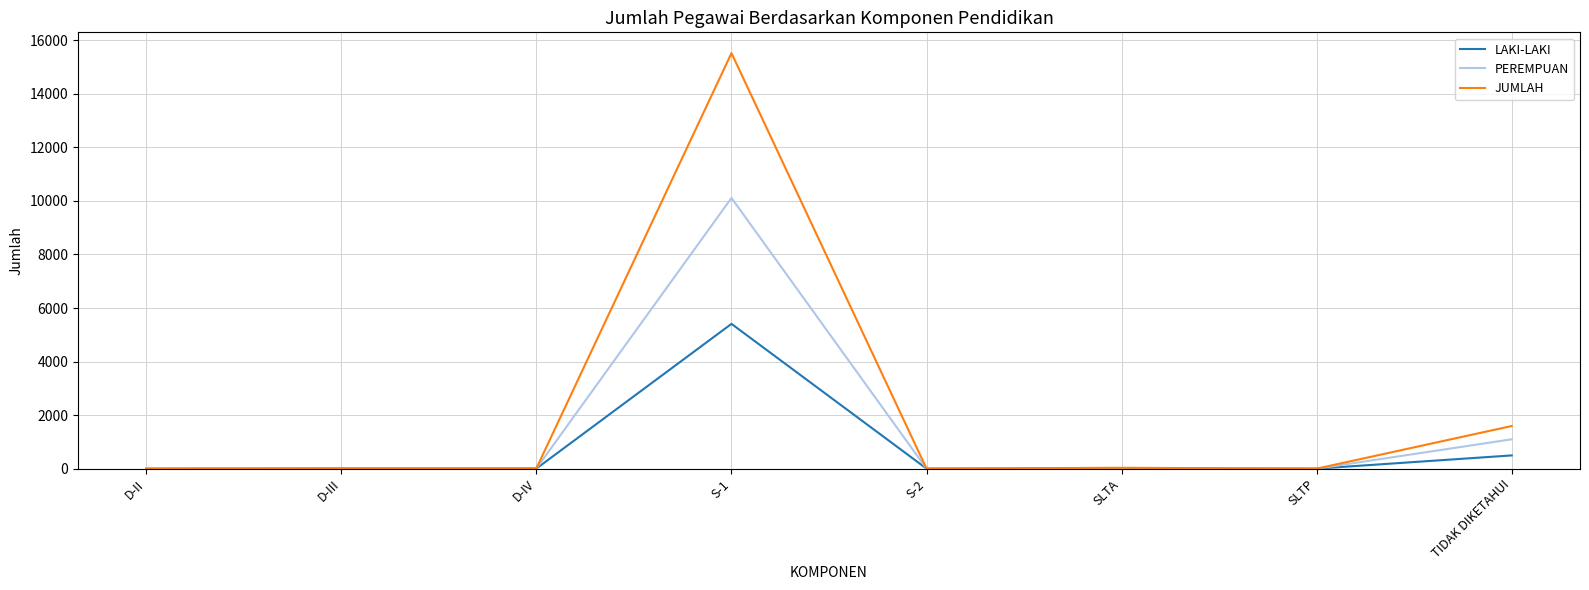

What position from the right is SLTA?

3